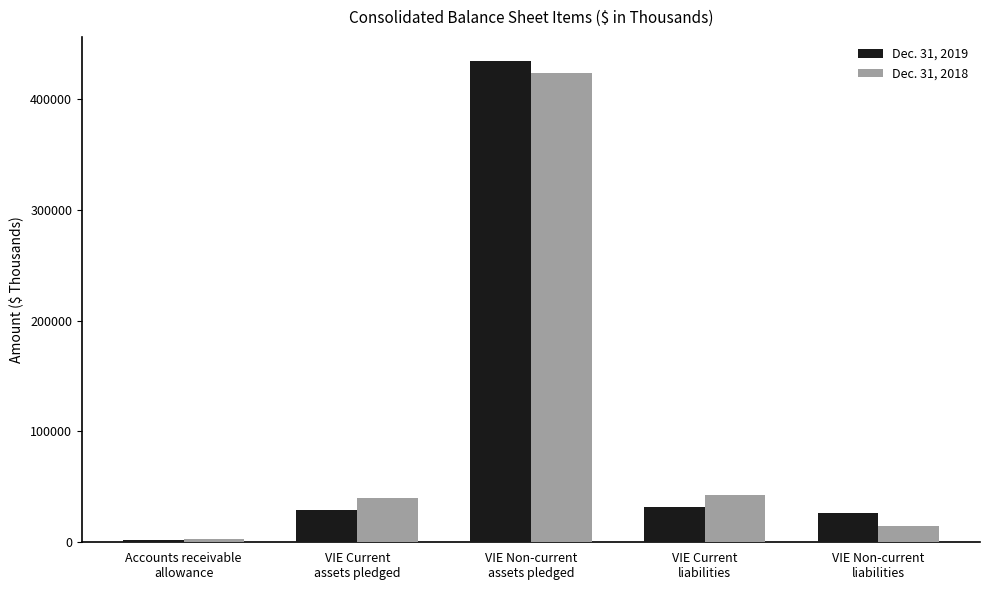

Reading left to right, extract all data points from this chart.

Dec. 31, 2019: Accounts receivable
allowance=2332	VIE Current
assets pledged=28800	VIE Non-current
assets pledged=434300	VIE Current
liabilities=32200	VIE Non-current
liabilities=26000
Dec. 31, 2018: Accounts receivable
allowance=2531	VIE Current
assets pledged=40100	VIE Non-current
assets pledged=423300	VIE Current
liabilities=42800	VIE Non-current
liabilities=14700